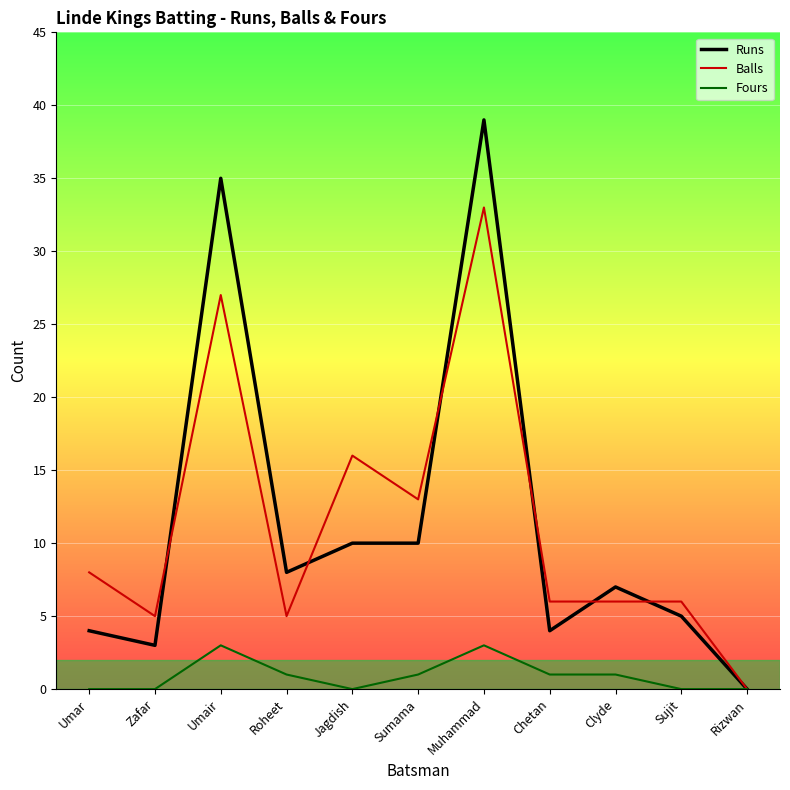

What is the maximum value shown in the chart?

39